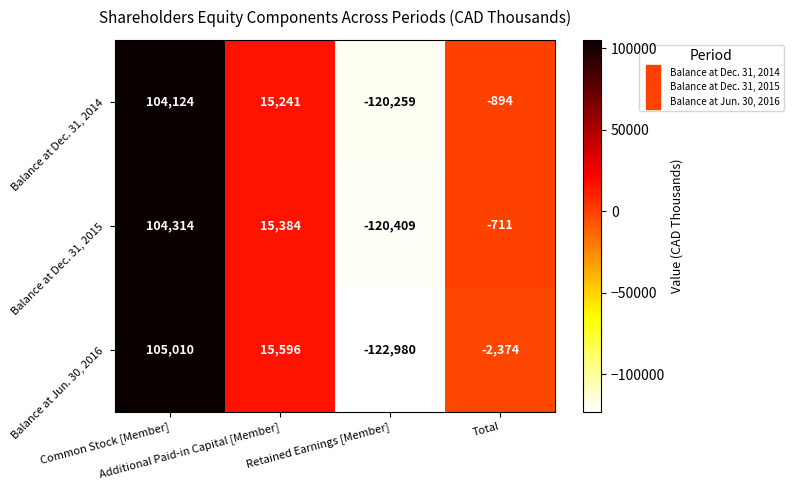

What is the total value across all series at Additional Paid-in Capital [Member]?

46221